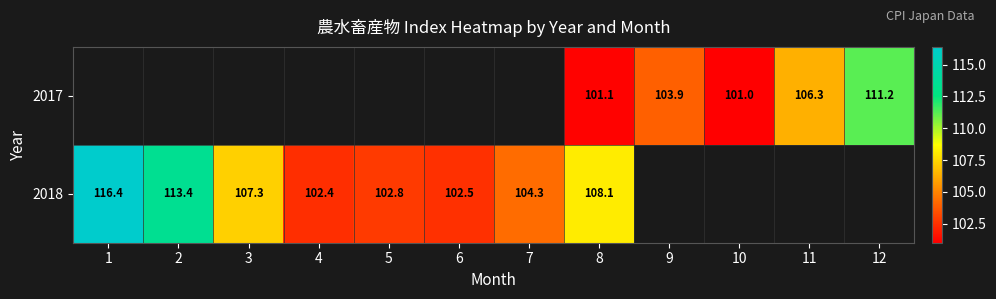

What is the difference between the 2018 values at 1 and 5?

13.6